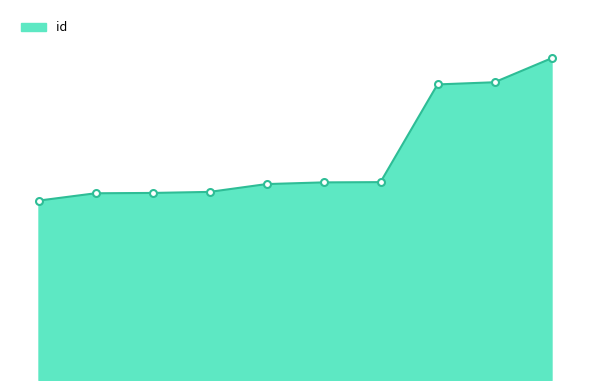

Is this an area chart (filled region under the line)?

Yes